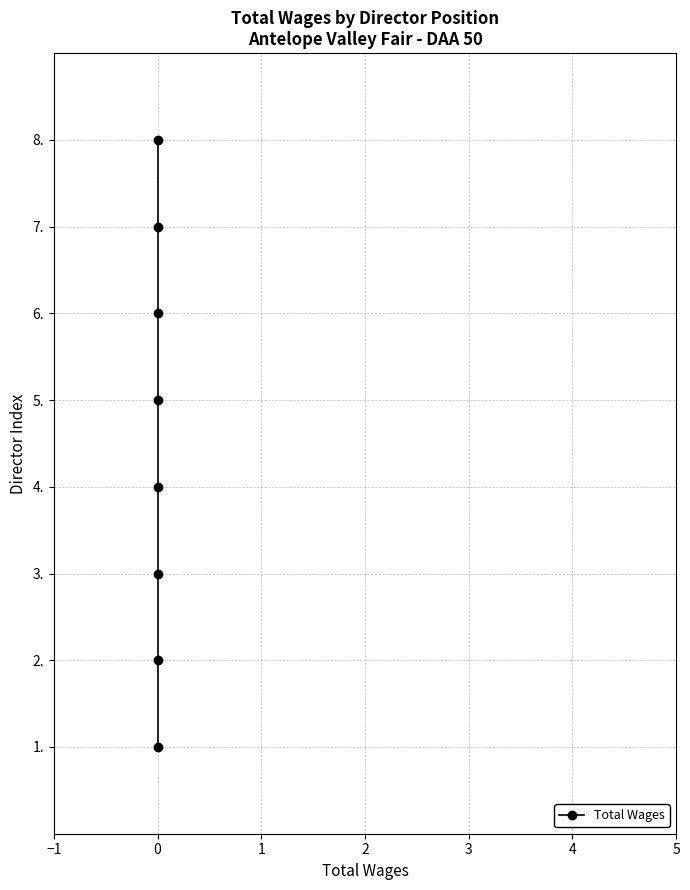

How many values are between 3 and 7?

5